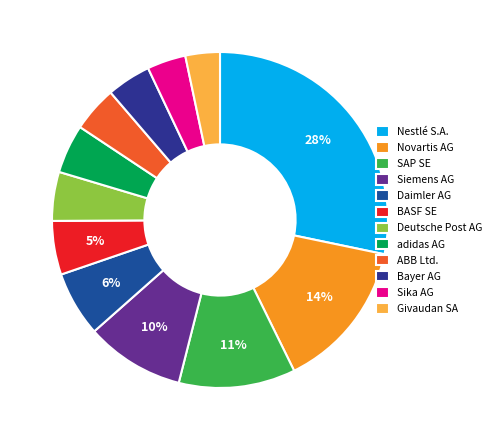

To the nearest percent, what portion does Daimler AG represent?

6%